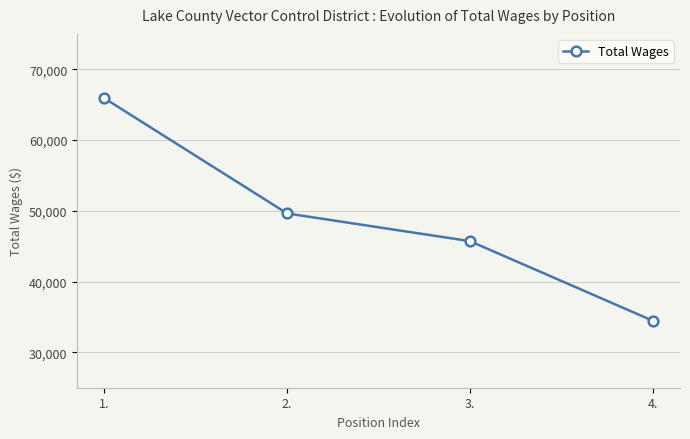

Rank the categories by value from lowest to highest.

4., 3., 2., 1.